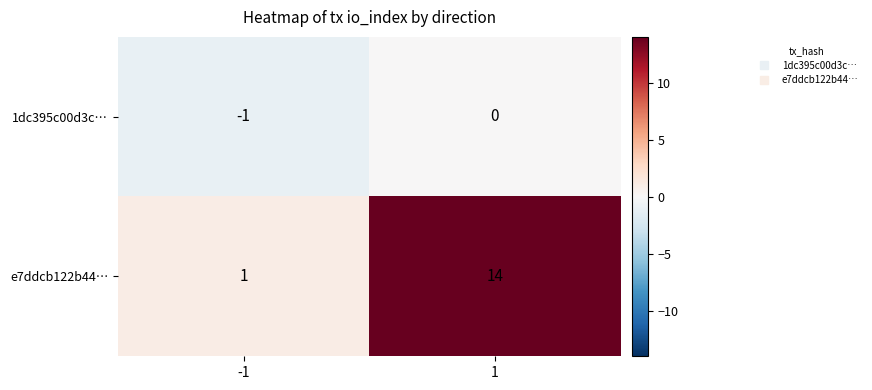

What is the difference between the maximum and minimum values in the e7ddcb122b44… series?

13